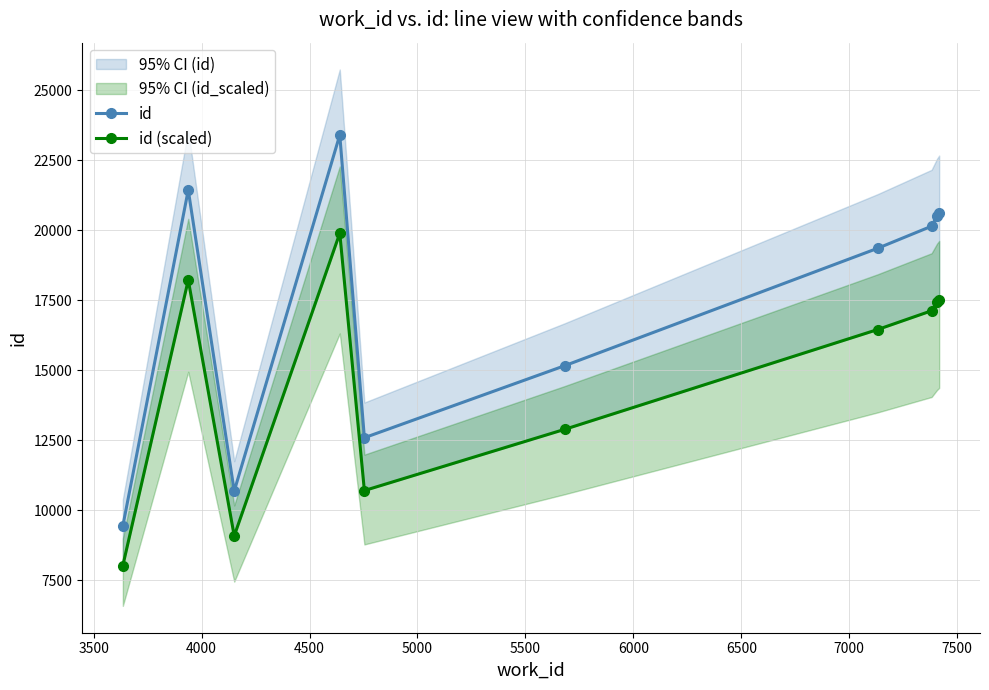

Is this an area chart (filled region under the line)?

No